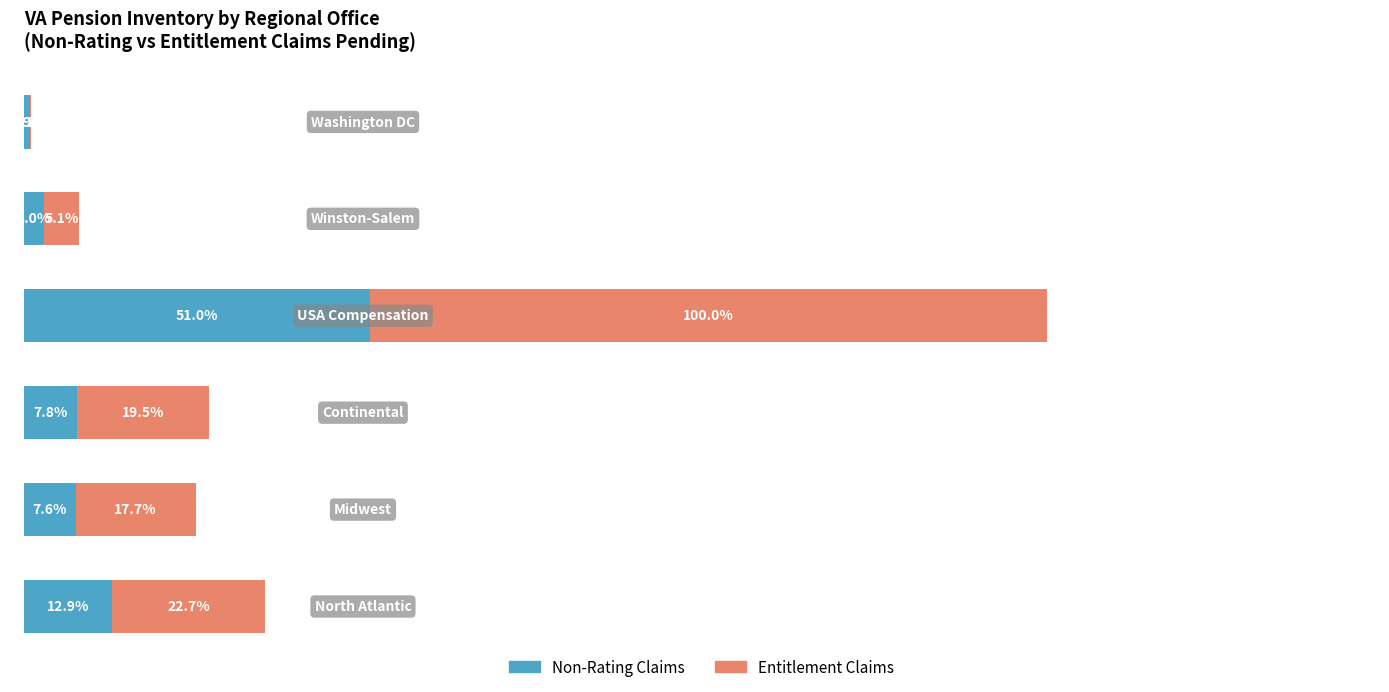

What are all the series names shown in the legend?

Non-Rating Claims, Entitlement Claims